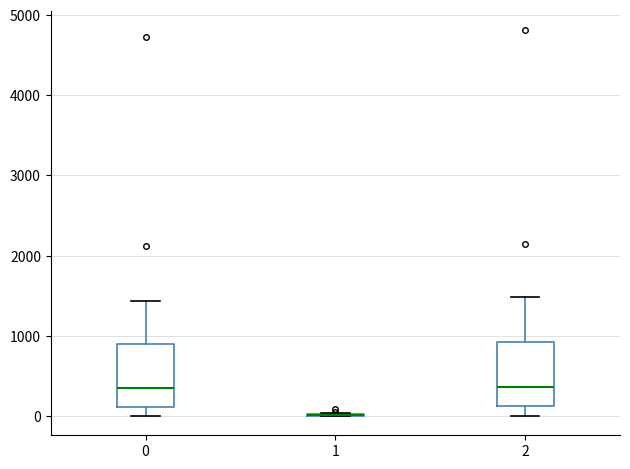

Reading left to right, read every box against the y-axis: the position of its median line, the range the box covers, and the ends of its whiskers. The values are not printed on the chart, so give them approximately, as read against the axis.

0: median 400, box 100 to 900, whiskers 0 to 1400
1: box collapsed to a line at 0, whiskers 0 to 0
2: median 400, box 100 to 900, whiskers 0 to 1500